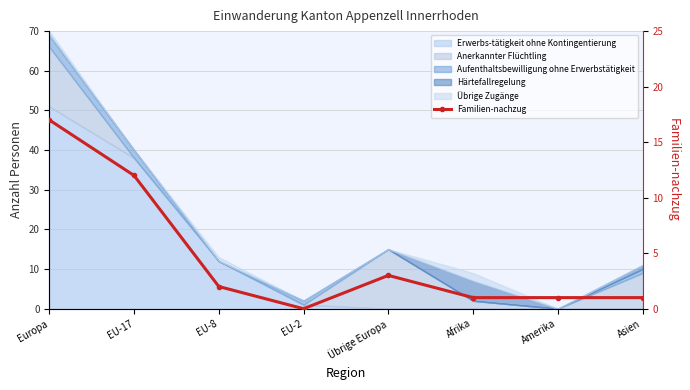

What is the label of the 2nd point from the left?

EU-17